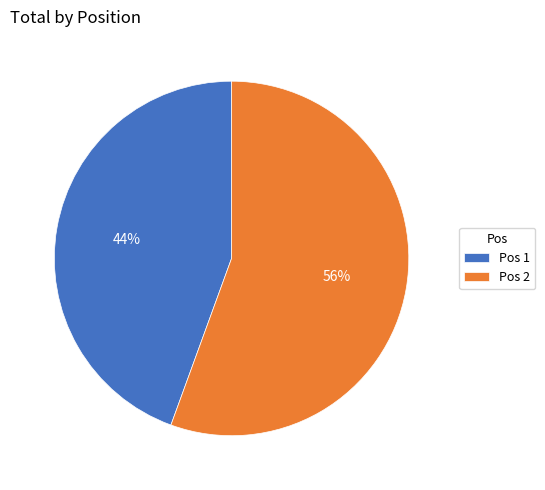

To the nearest percent, what percentage of the pie is Pos 1?

44%